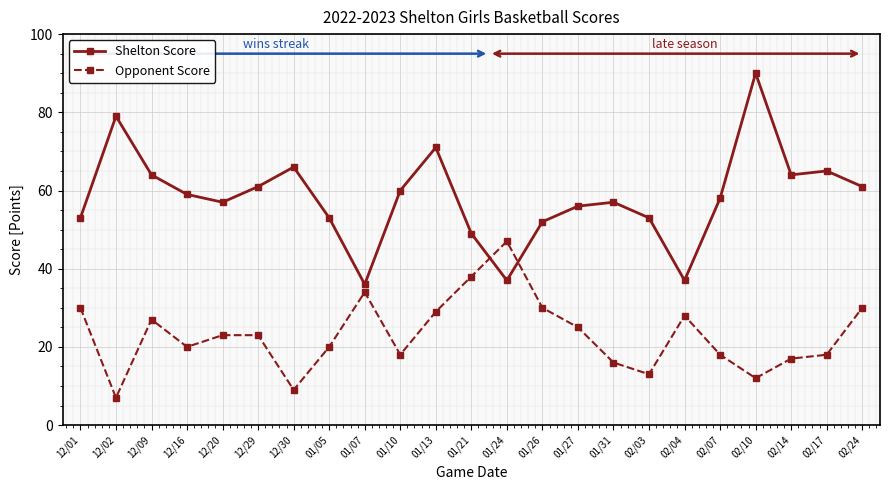

What is the label of the 16th point from the right?

01/05